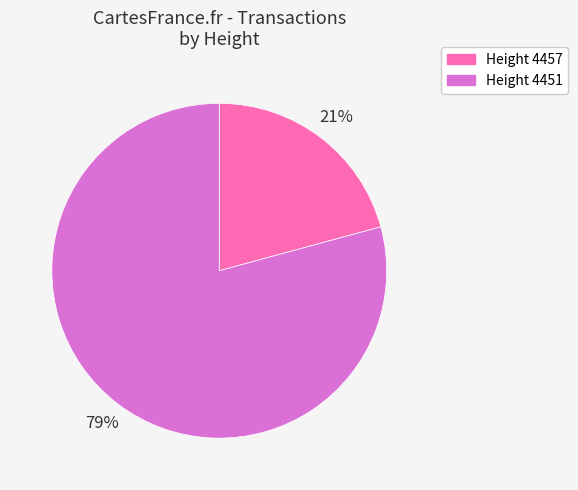

To the nearest percent, what is the difference between the largest and smallest slice percentages?

58%